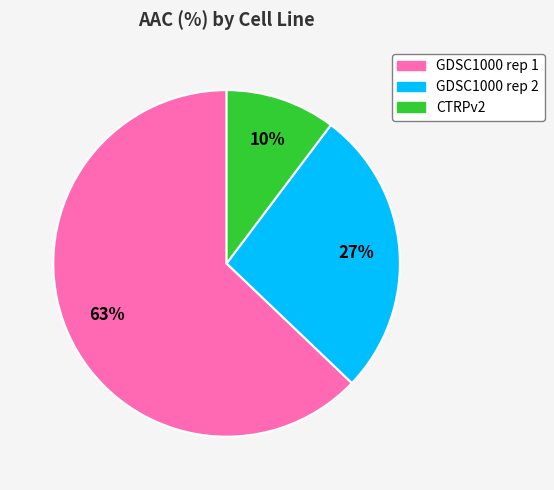

Rank the categories by value from highest to lowest.

GDSC1000 rep 1, GDSC1000 rep 2, CTRPv2